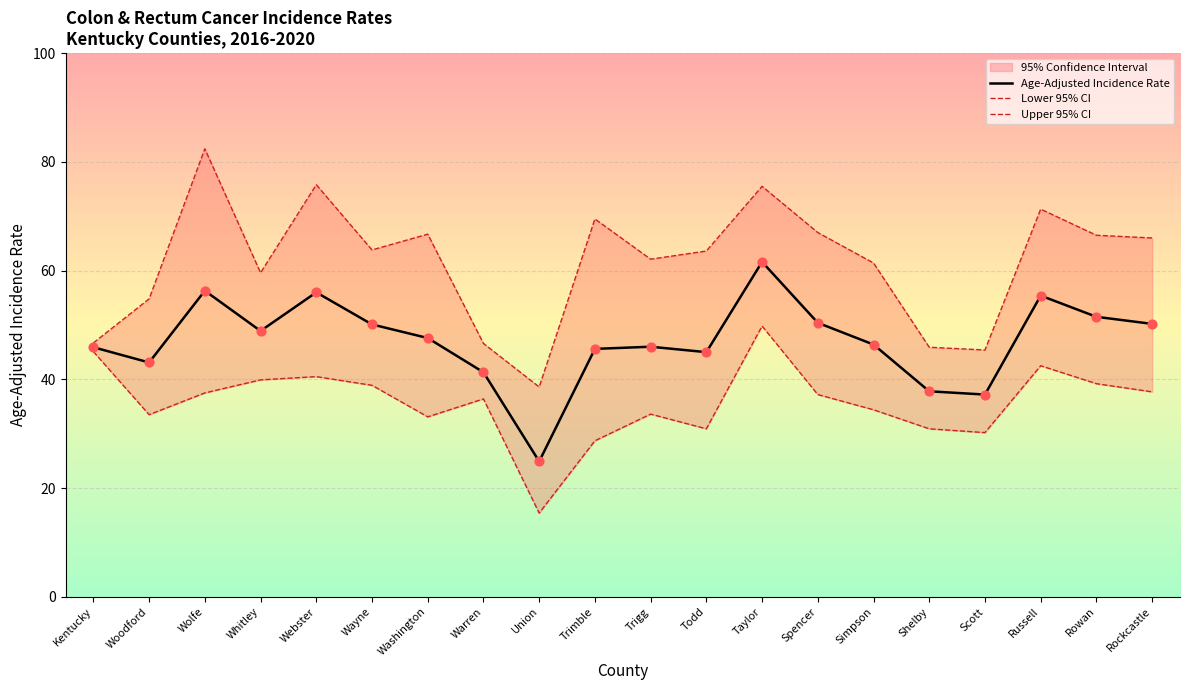

At how many categories does at least one series exceed 51?

15